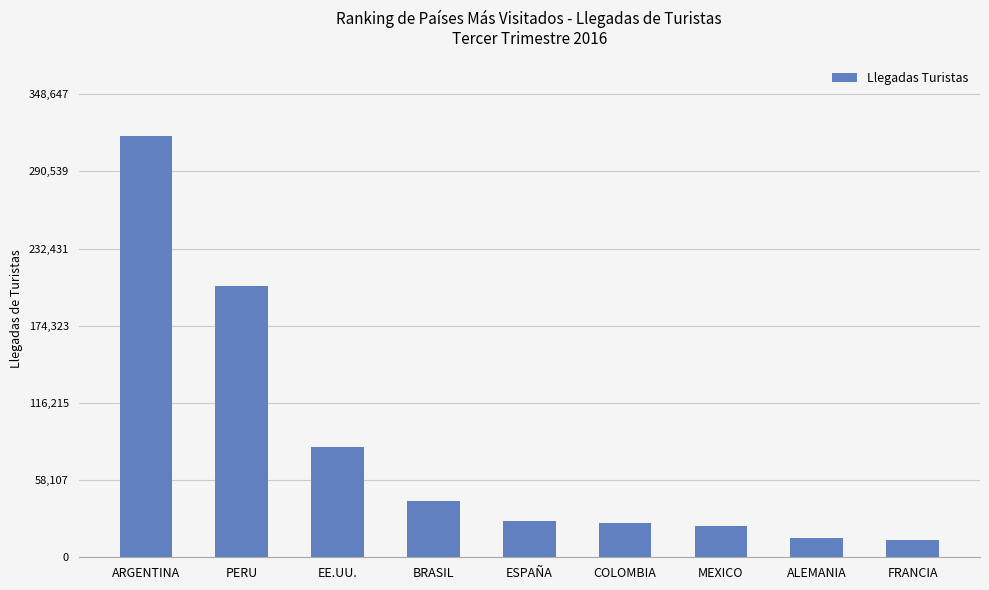

Count the number of categories in the chart.

9